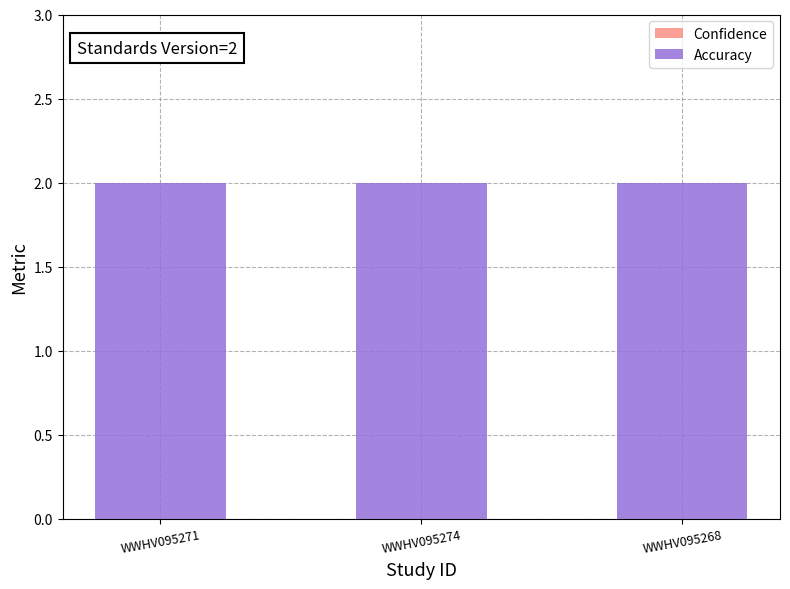

Count the number of data series in this chart.

2